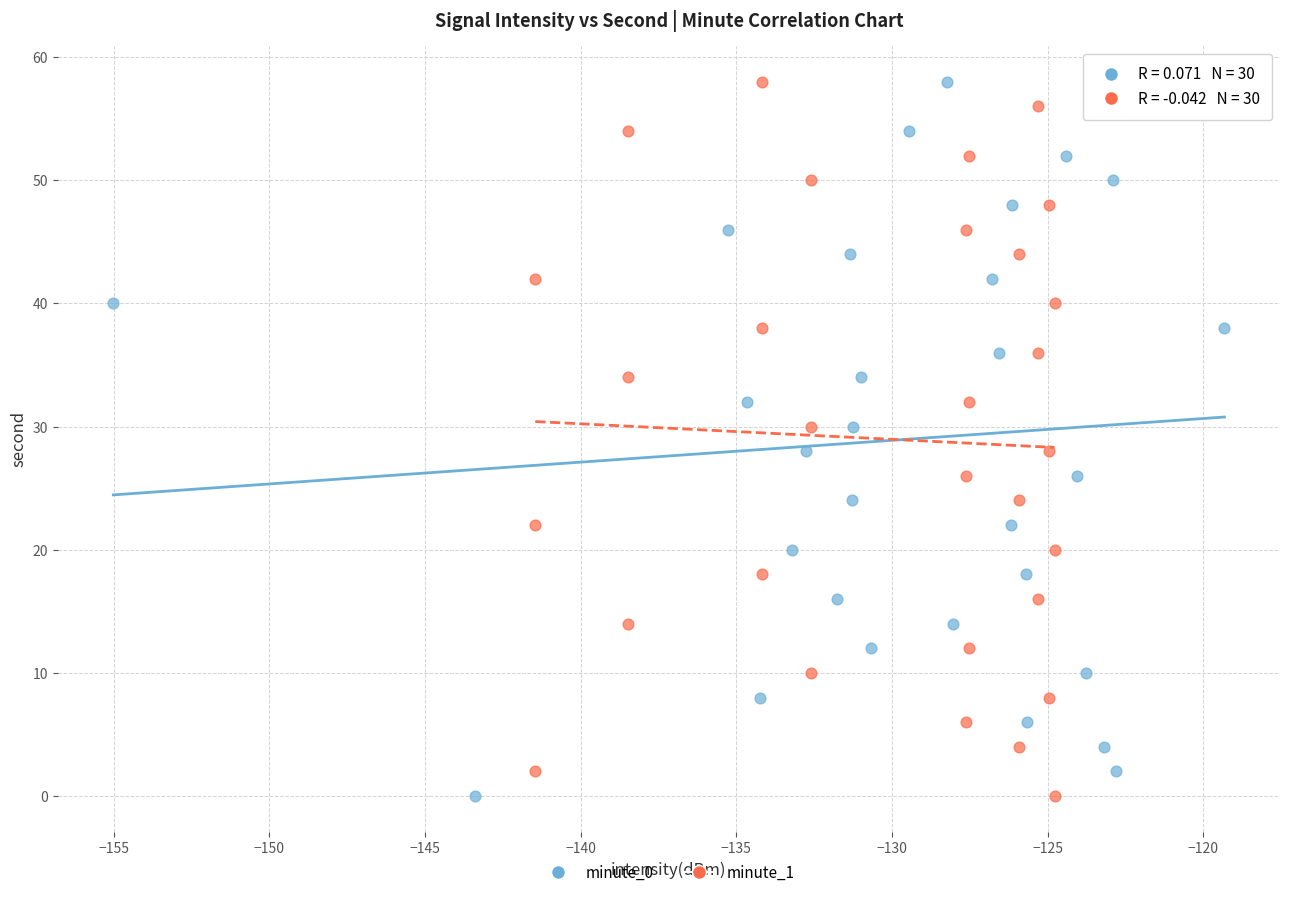

What are all the series names shown in the legend?

minute_0, minute_1